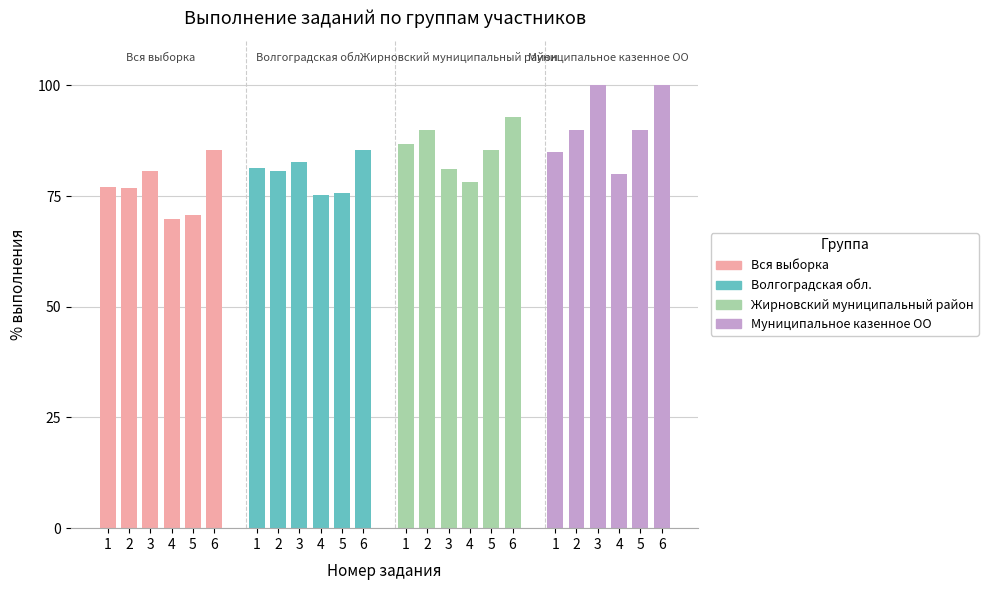

Which series has the largest total across all categories?

Муниципальное казенное ОО